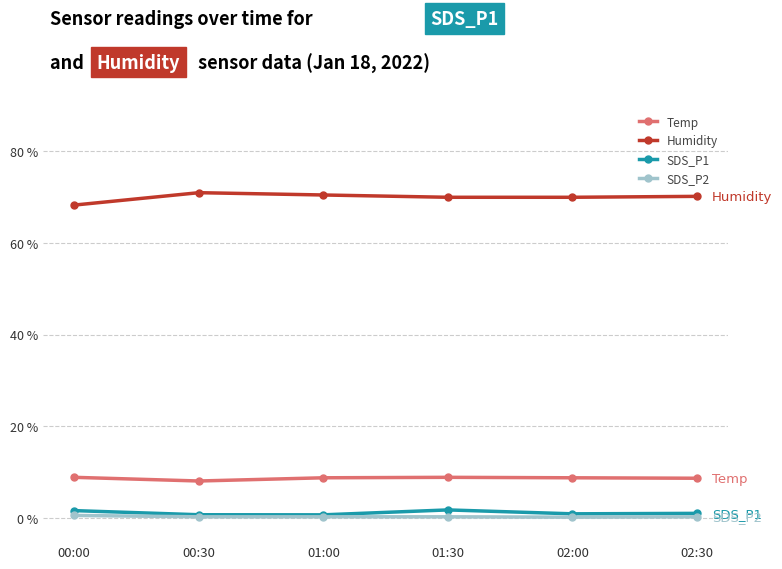

What is the total value across all series at 02:00?

79.9